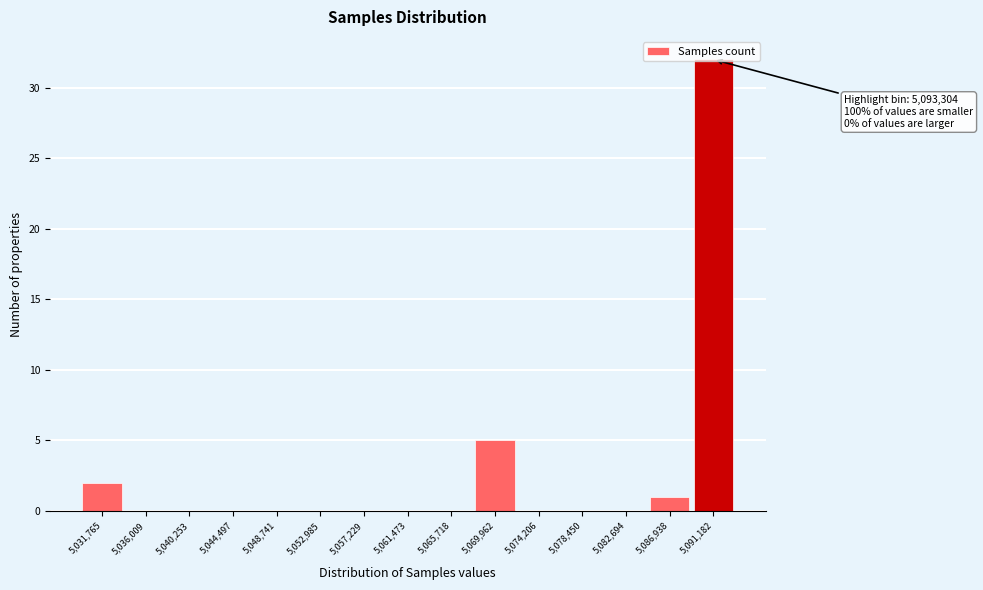

Which label corresponds to the largest value in the chart?

5,091,182